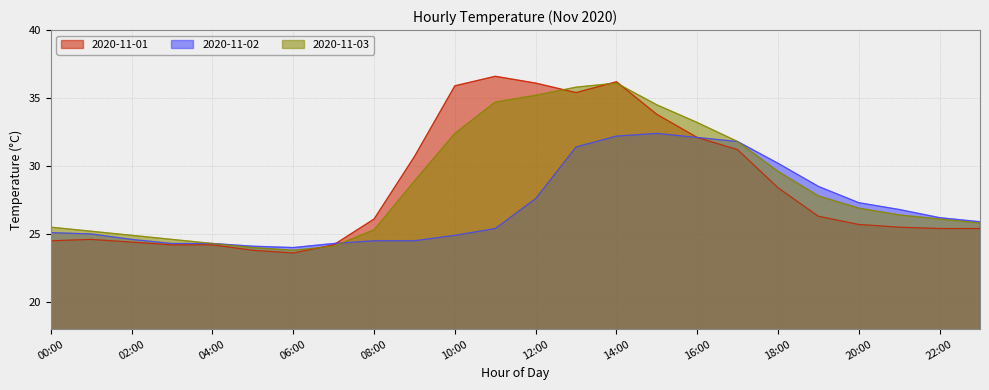

Which series changed the most between 04:00 and 14:00?

2020-11-01